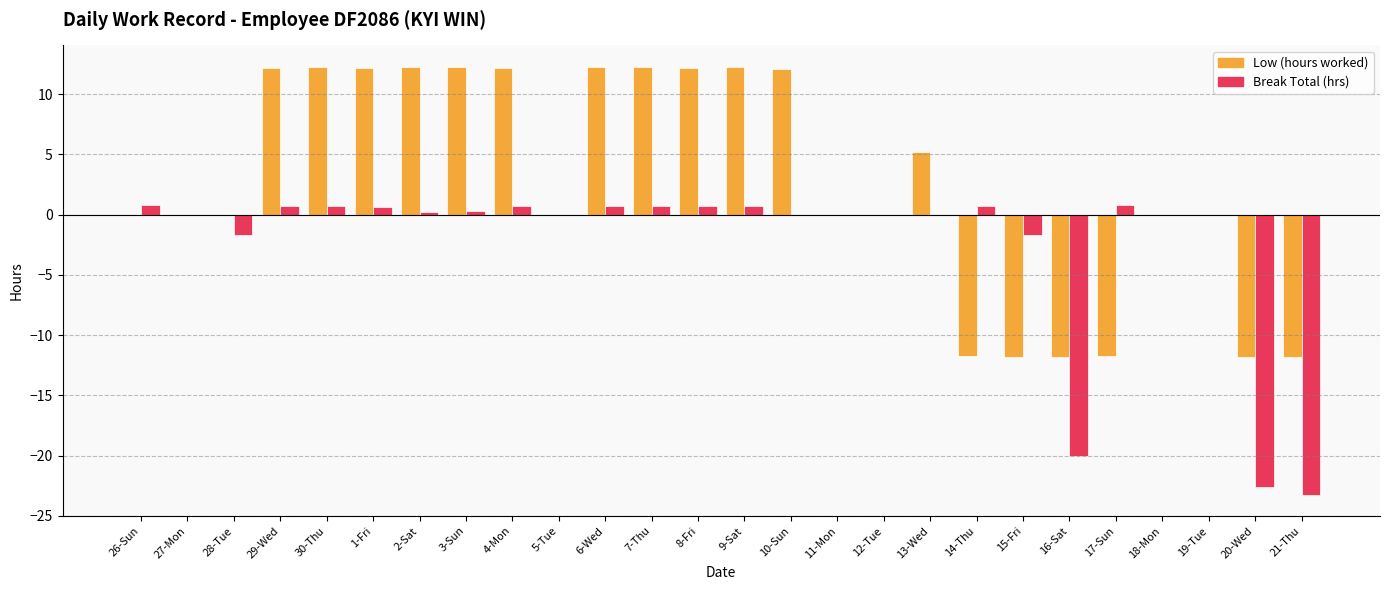

What is the maximum value for Low (hours worked)?

12.3